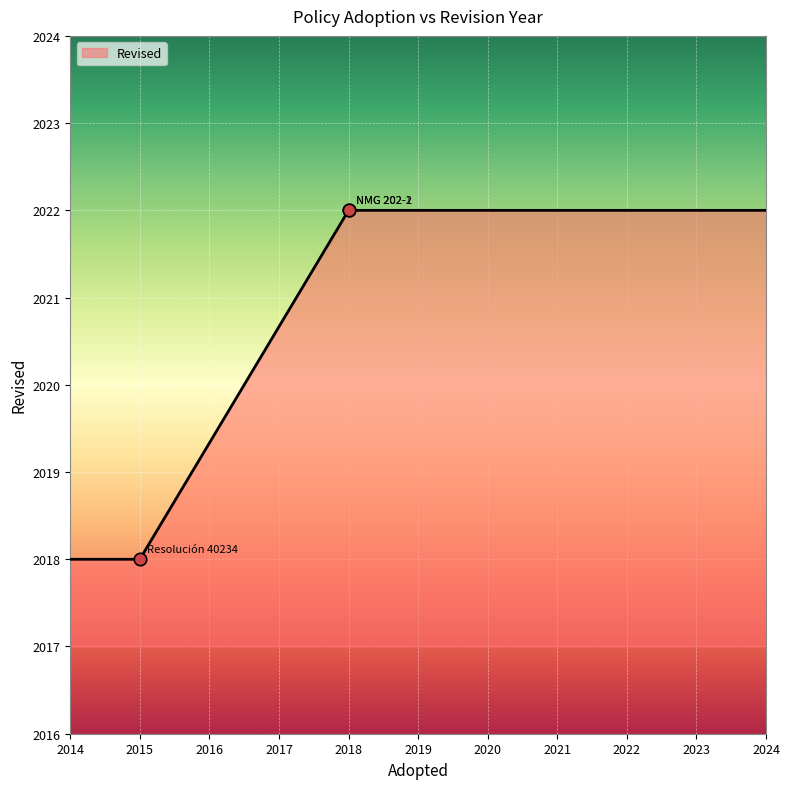

Between 2018 and 2015, which is larger?

2018